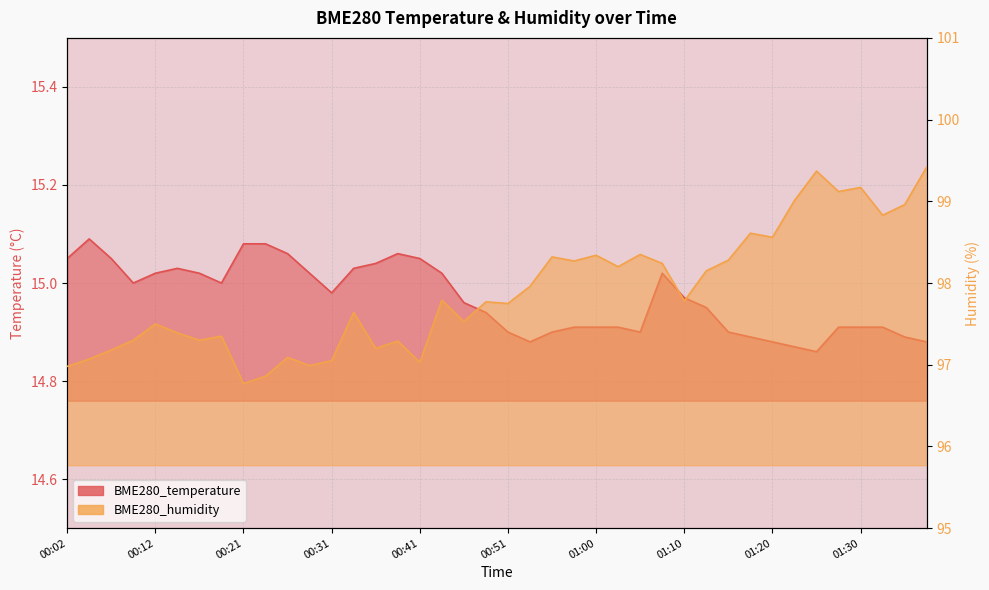

List the series in order of their overall mean, lowest first.

BME280_temperature, BME280_humidity